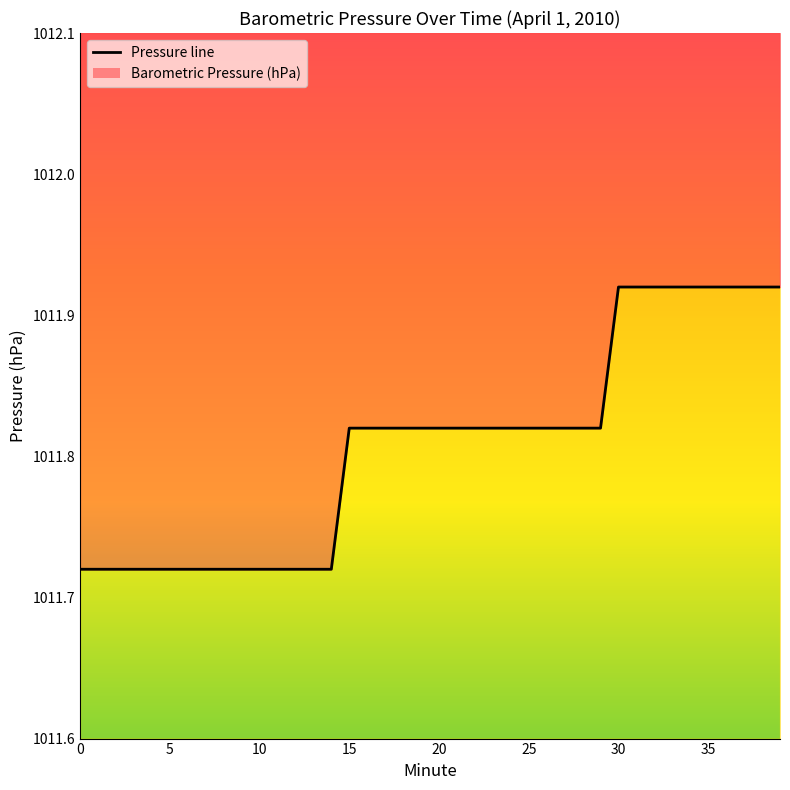

Reading right to left, extract all data points from this chart.

39=1011.9	38=1011.9	37=1011.9	36=1011.9	35=1011.9	34=1011.9	33=1011.9	32=1011.9	31=1011.9	30=1011.9	29=1011.8	28=1011.8	27=1011.8	26=1011.8	25=1011.8	24=1011.8	23=1011.8	22=1011.8	21=1011.8	20=1011.8	19=1011.8	18=1011.8	17=1011.8	16=1011.8	15=1011.8	14=1011.7	13=1011.7	12=1011.7	11=1011.7	10=1011.7	9=1011.7	8=1011.7	7=1011.7	6=1011.7	5=1011.7	4=1011.7	3=1011.7	2=1011.7	1=1011.7	0=1011.7